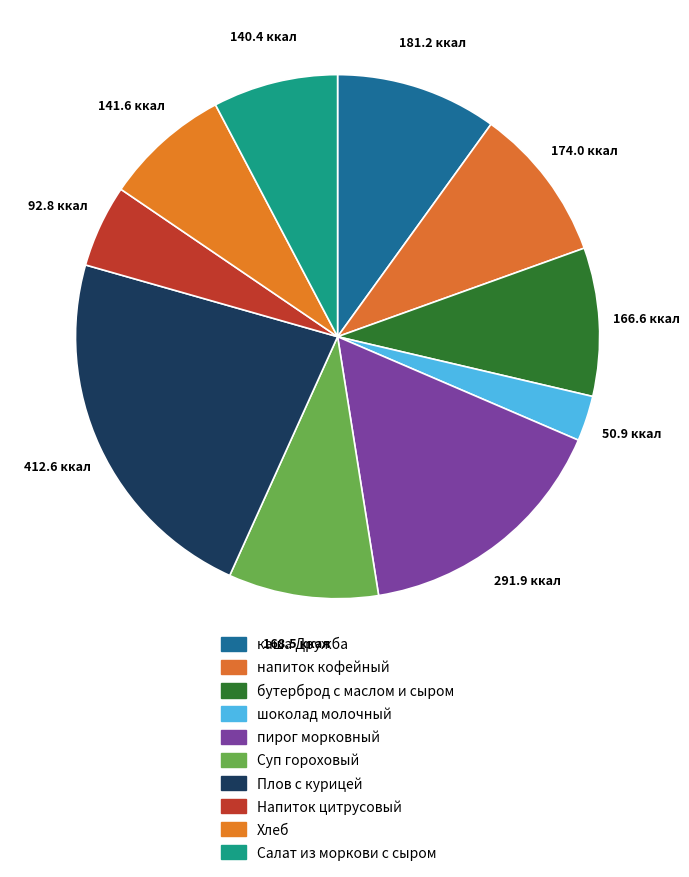

What is the change in value from каша Дружба to напиток кофейный?

-7.2